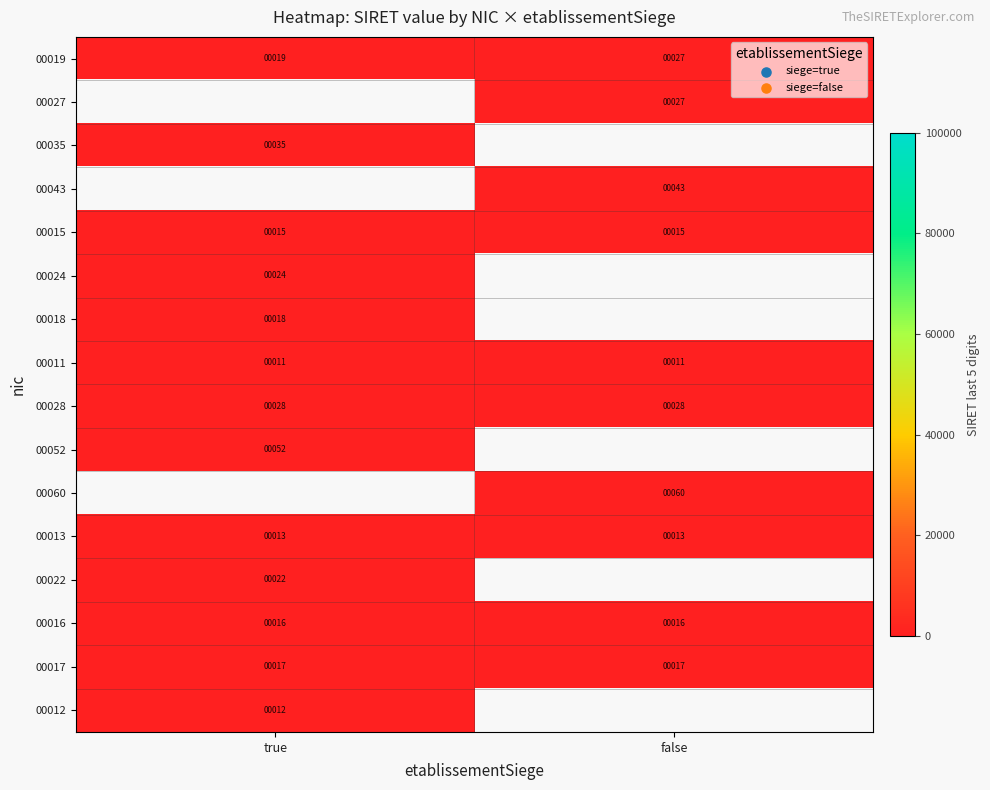

True or false: 00035 has a value of 22 at true.

False